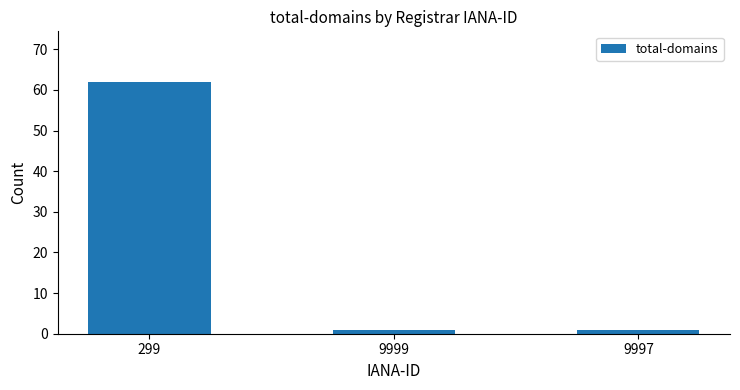

What is the greatest value displayed?

62